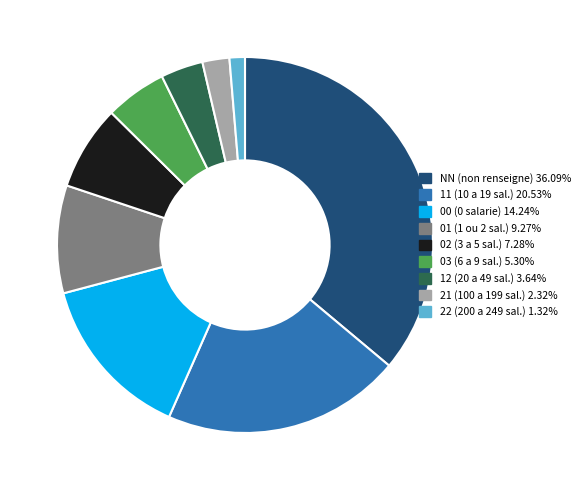

What is the smallest slice in the pie chart?

22